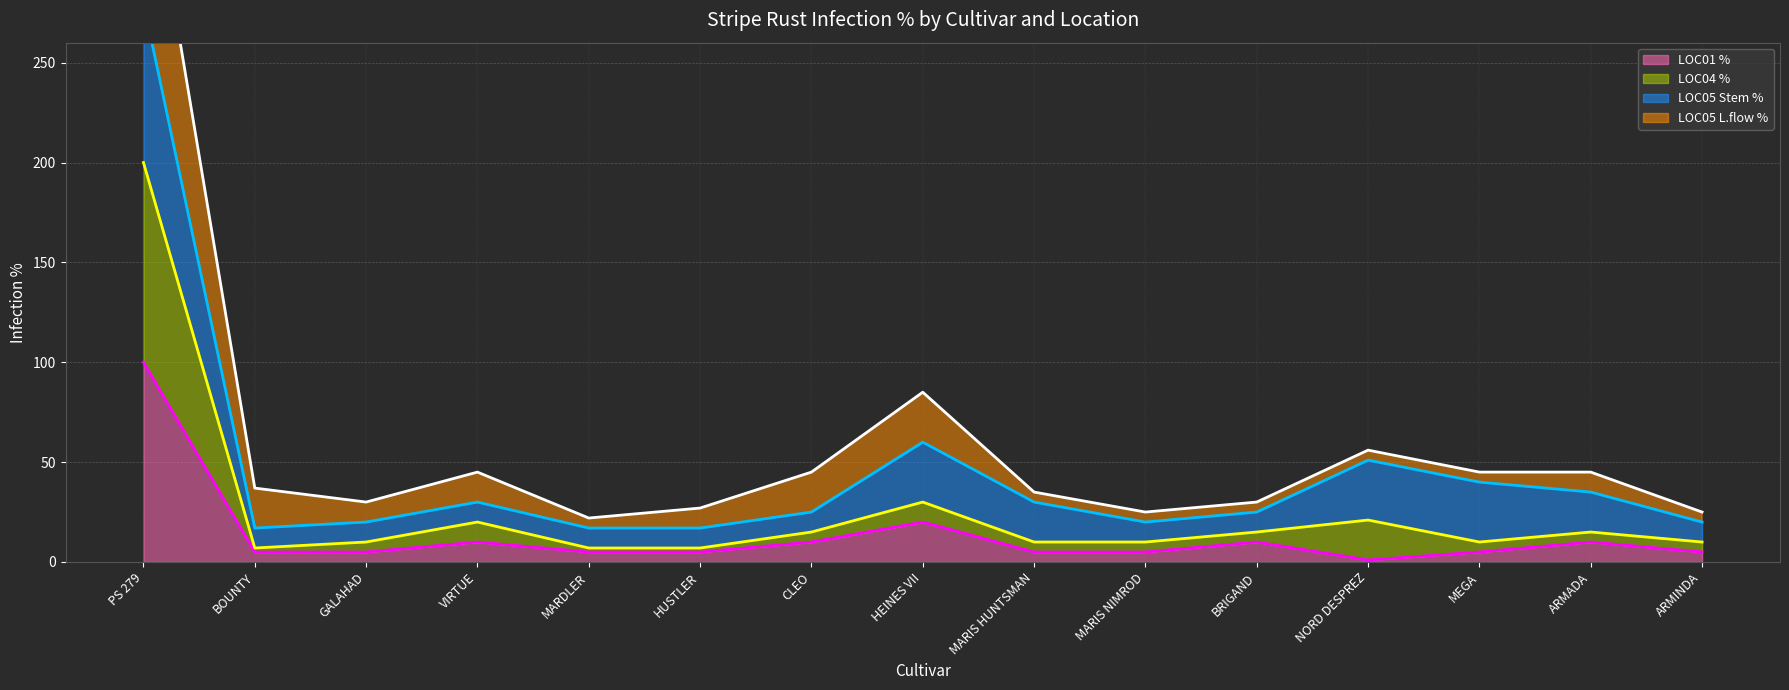

Is it true that LOC01 % equals 10 at BRIGAND?

True